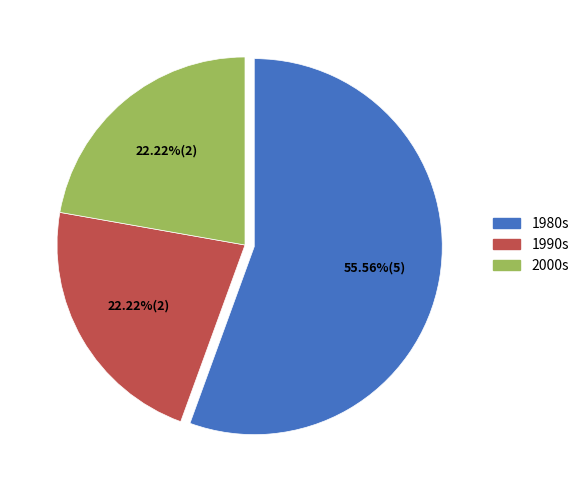

Count the number of slices in the pie.

3